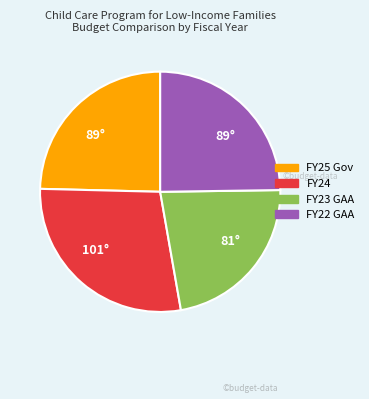

Which category has the biggest portion of the pie?

FY24